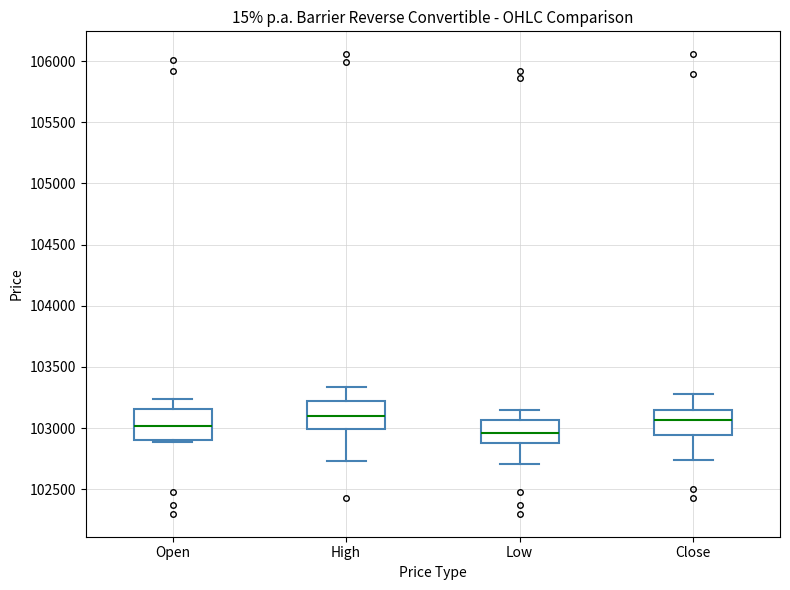

Where does the upper whisker of the box for Open end on the y-axis? The values are not printed on the chart, so give them approximately, as read against the axis.

103250